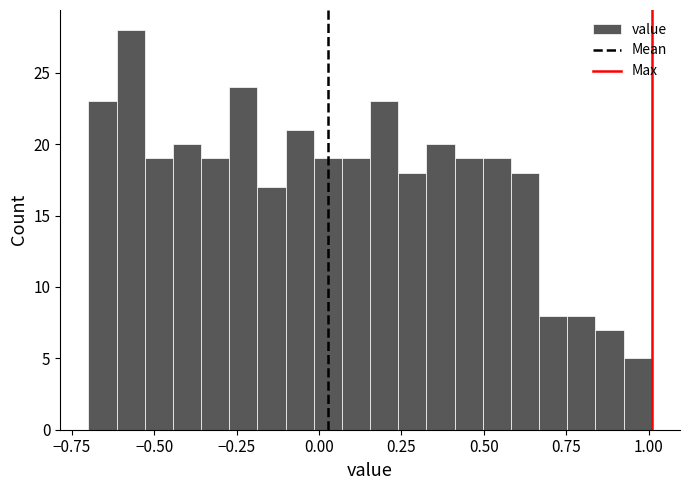

Read against the x-axis, roughly where is the centre of the tallest bar?

-0.55